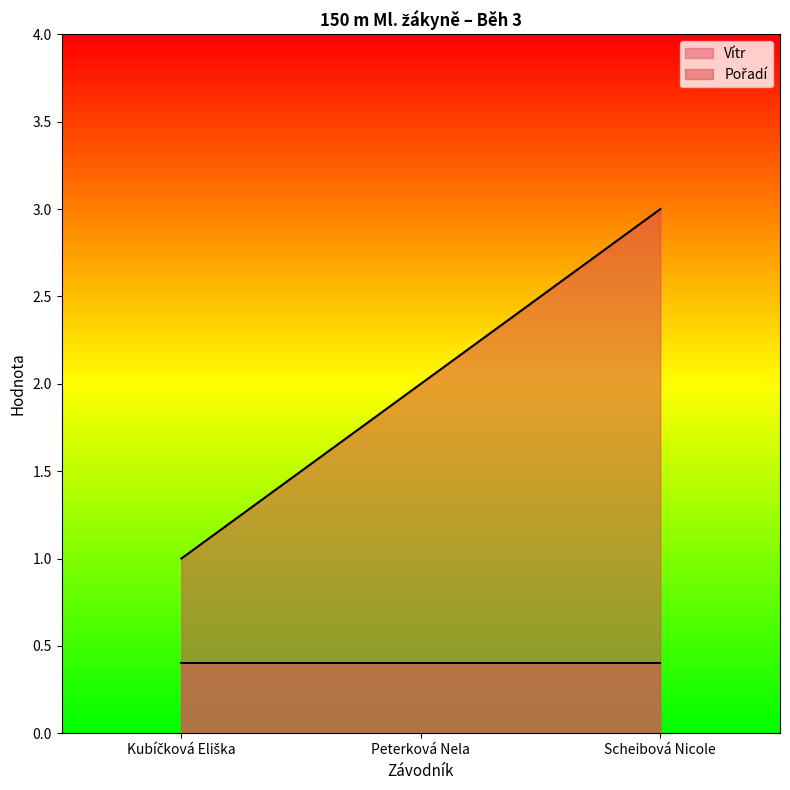

Rank the categories by value from highest to lowest.

Scheibová Nicole, Peterková Nela, Kubíčková Eliška